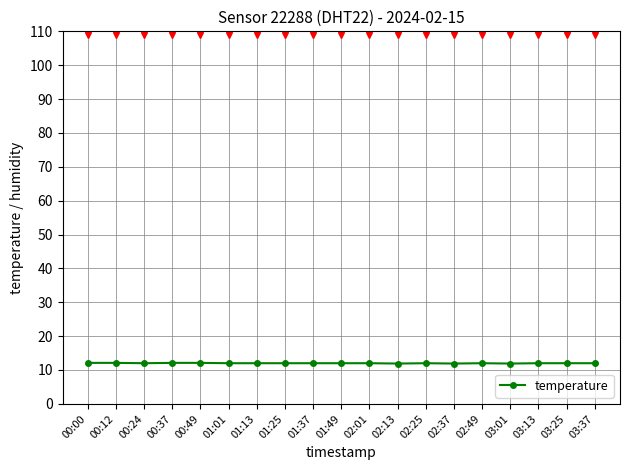

At which label does the data first exceed 12?

00:00